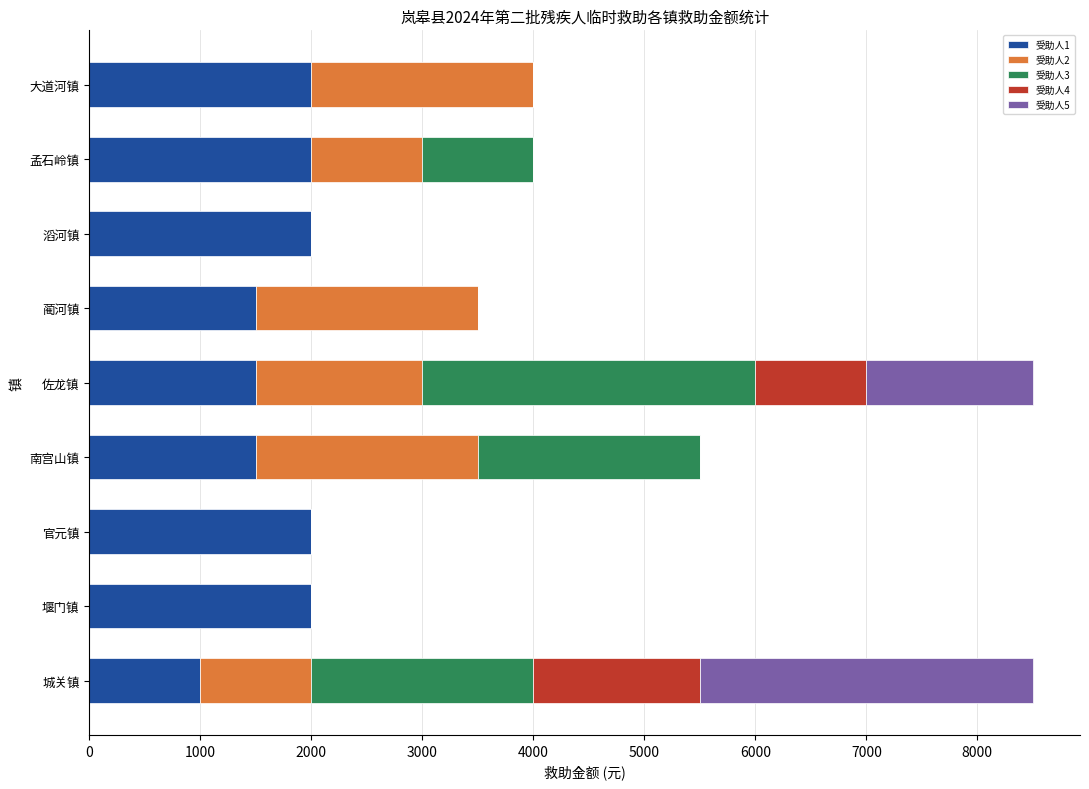

What is the total value across all series at 孟石岭镇?

4000